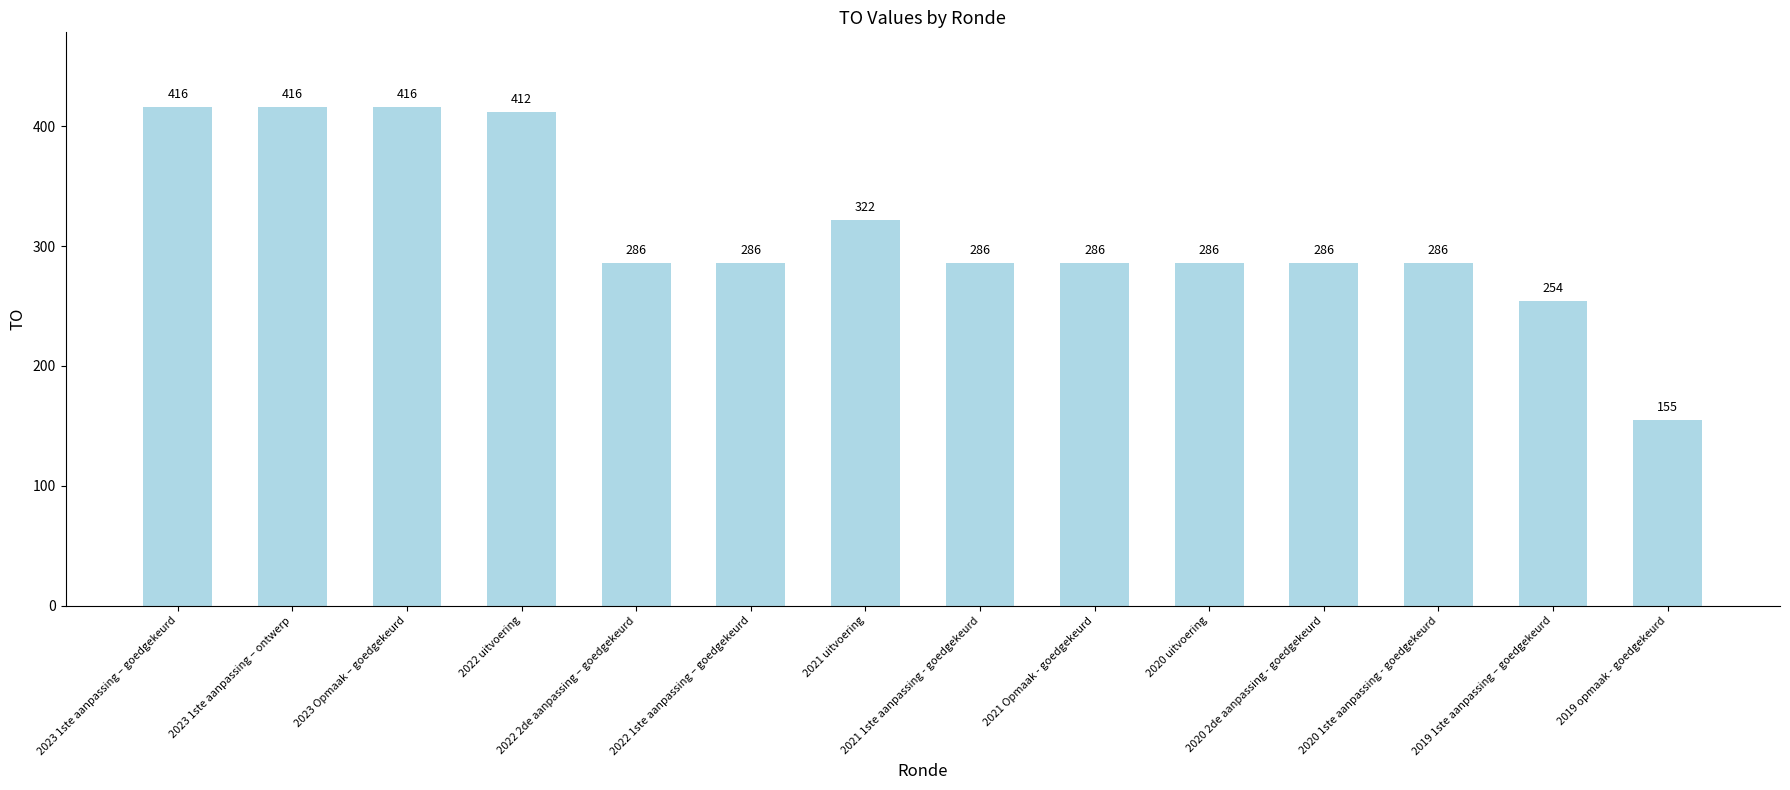

What is the value of the 5th bar from the left?

286